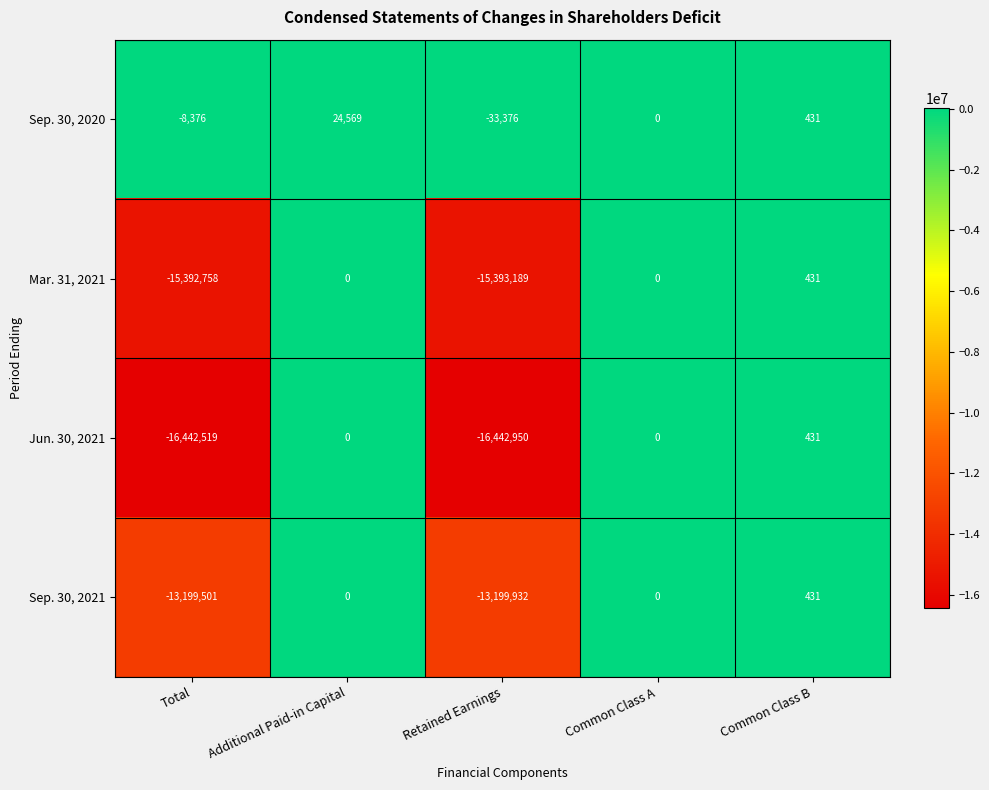

True or false: Mar. 31, 2021 has a value of -15392758 at Total.

True